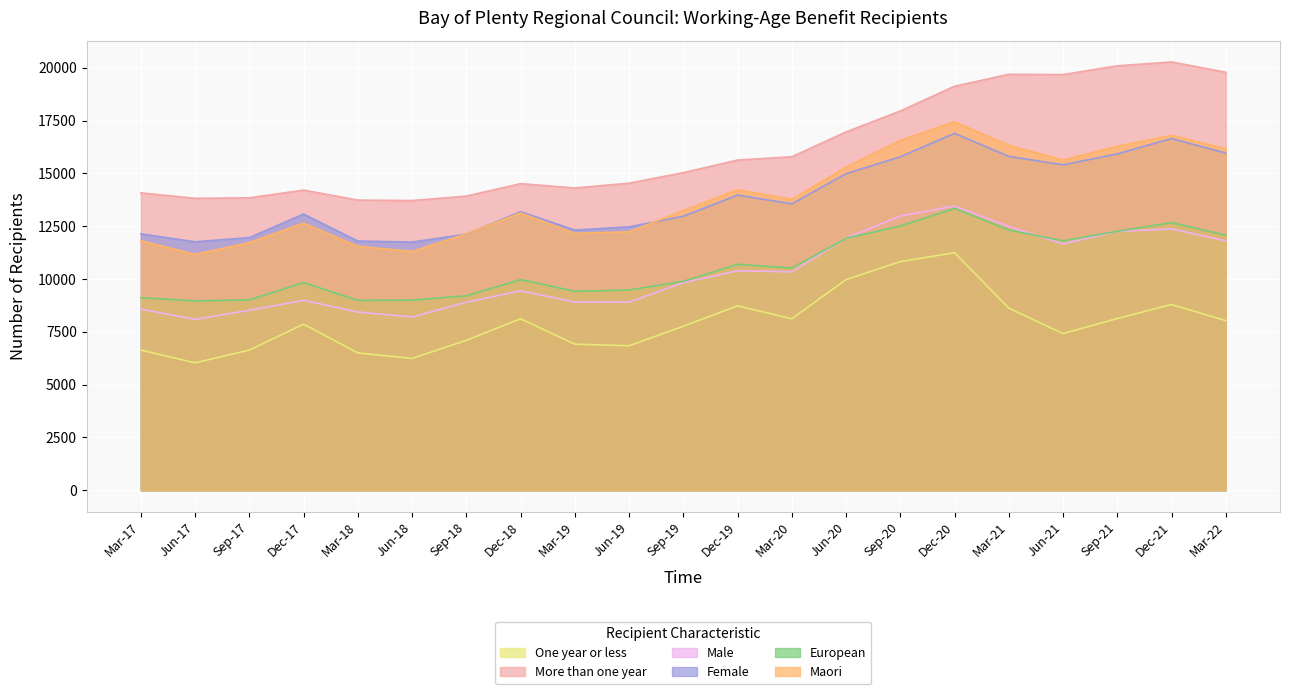

What is the value of the European point at the 21st from the left?

12072